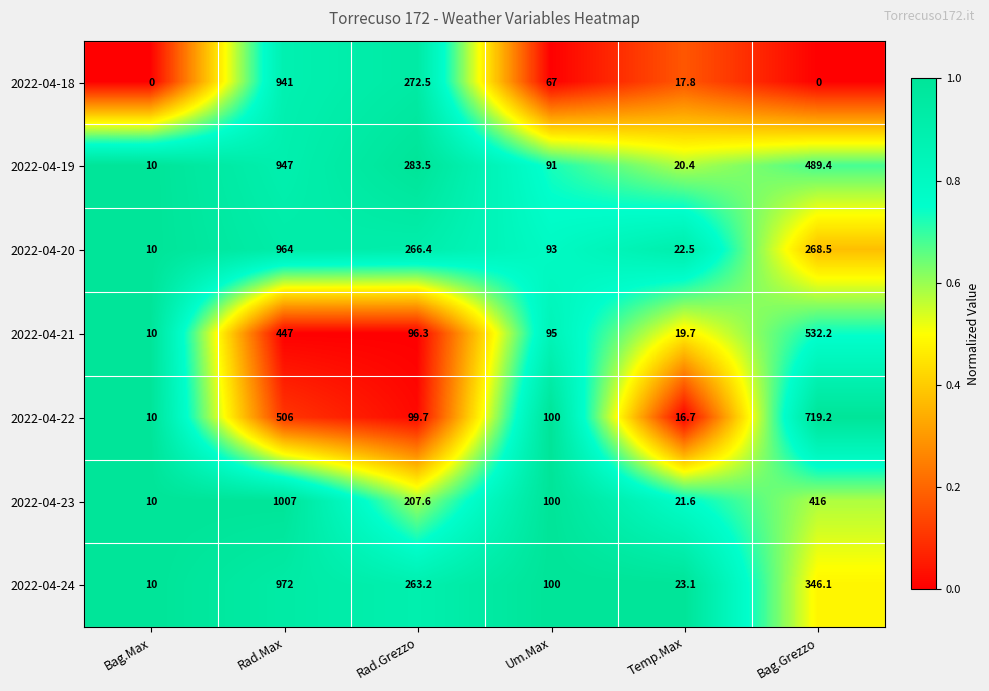

The 2022-04-24 series shows 23.1 at Temp.Max. True or false?

True